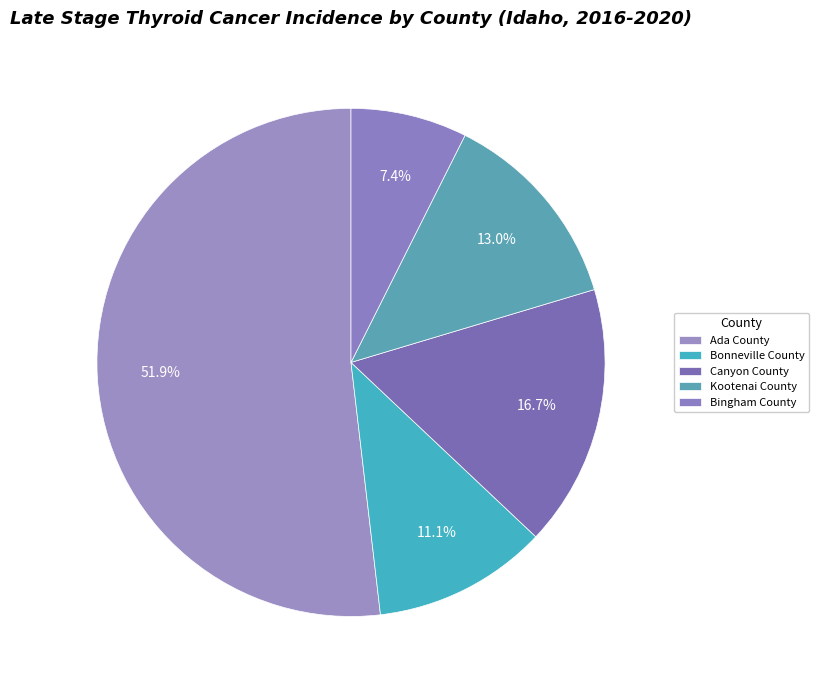

To the nearest percent, what is the average slice percentage?

20%